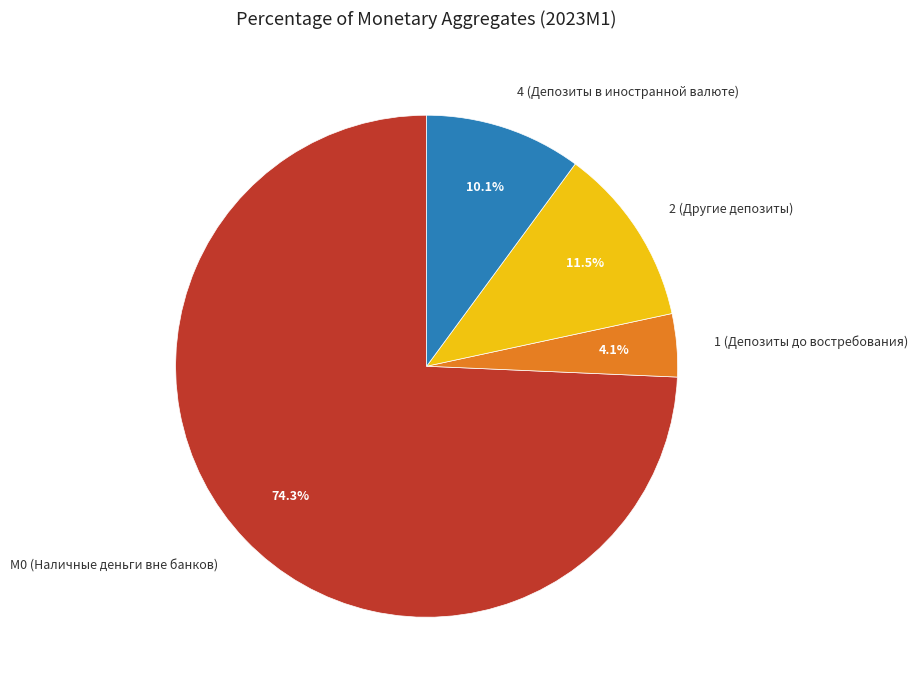

To the nearest percent, what is the difference between the largest and smallest slice percentages?

70%